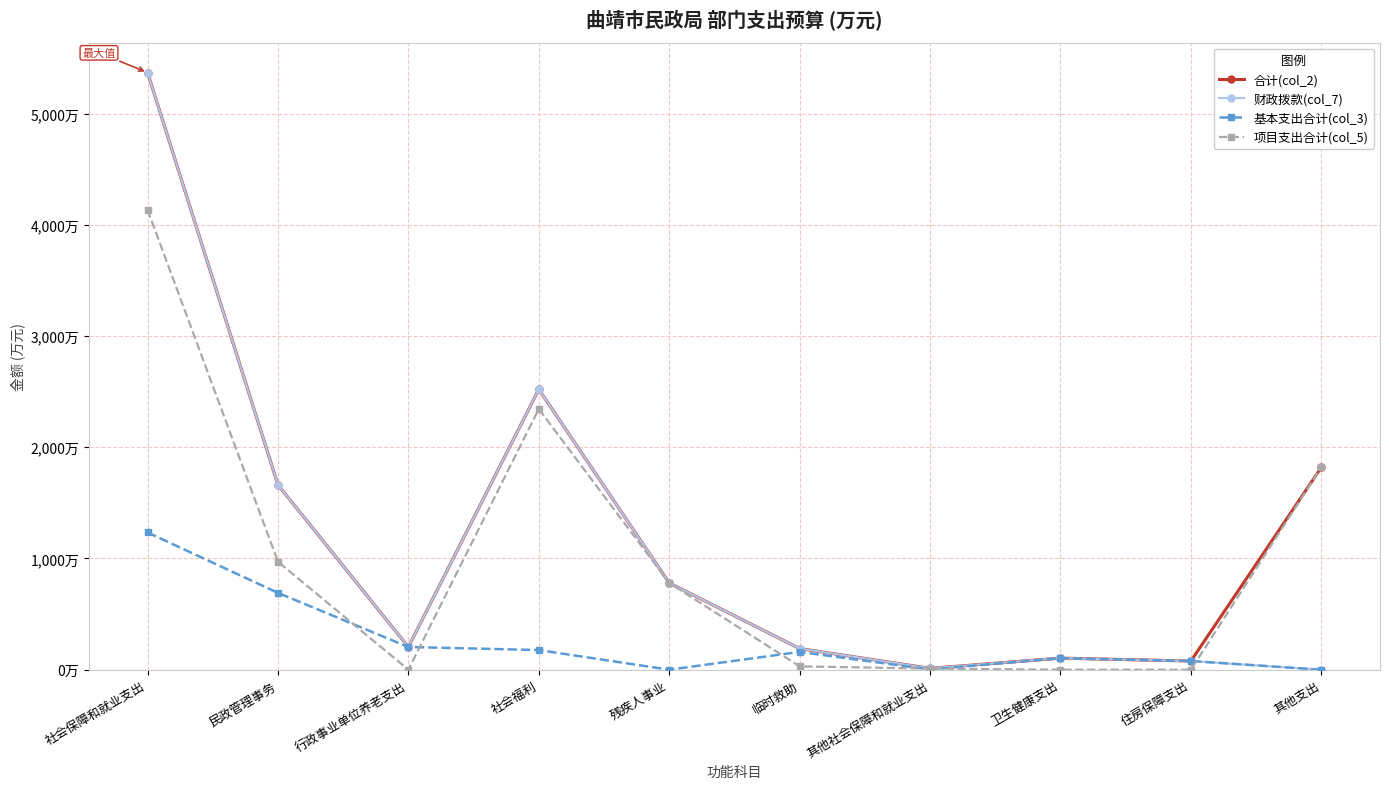

Does the chart have visible grid lines?

Yes